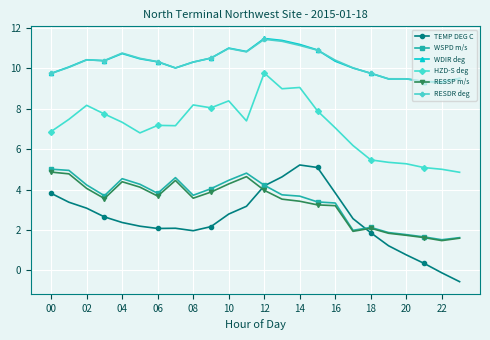

True or false: WDIR deg has more than 2 points higher than both neighbors.

True